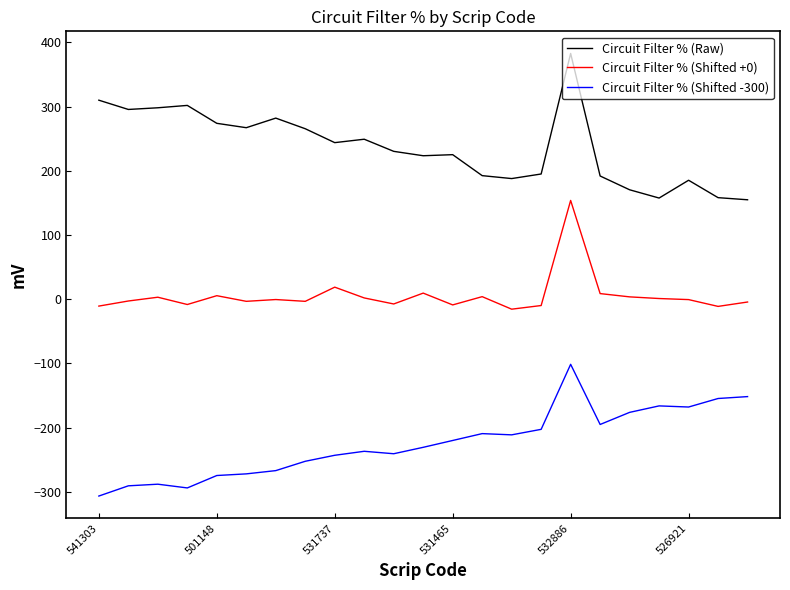

What is the maximum value shown in the chart?

382.8